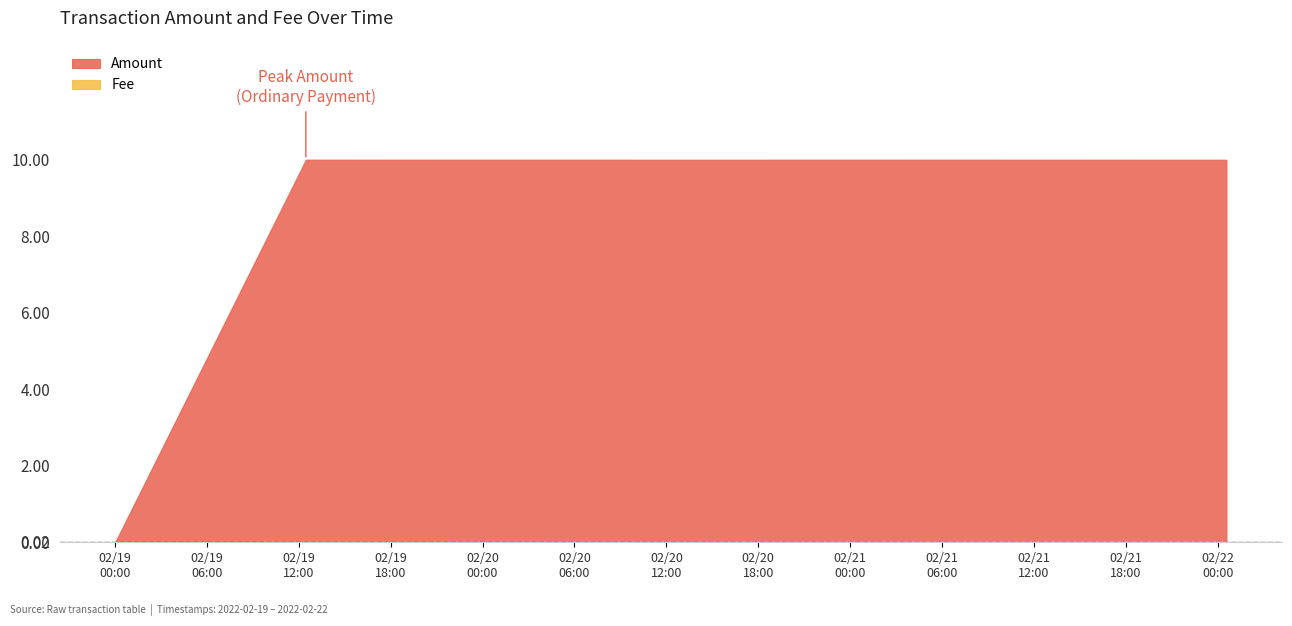

What is the total value across all series at 2022-02-22 00:34:35?

10.0